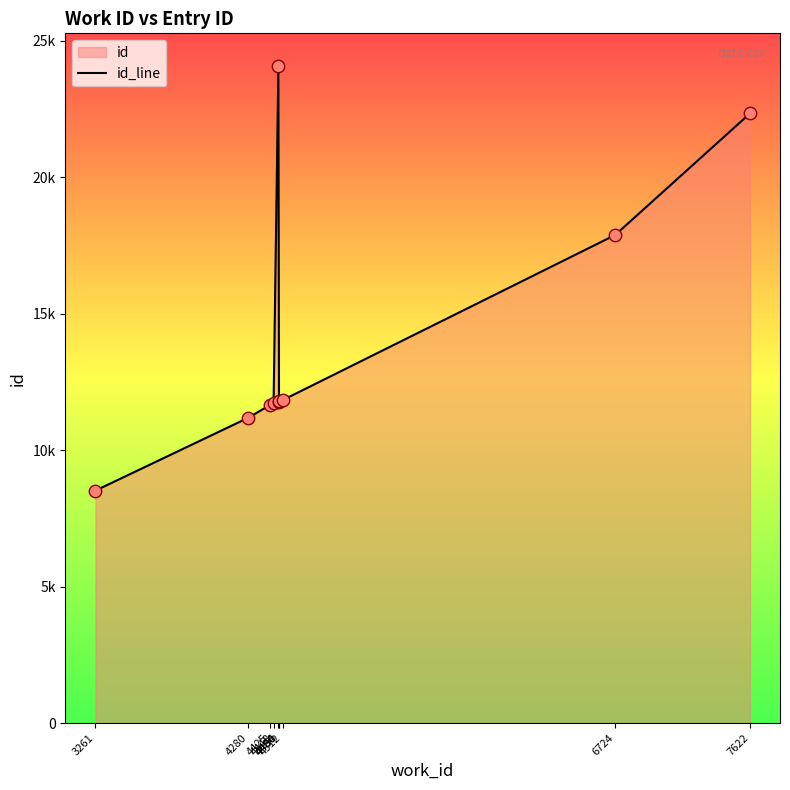

What is the change in value from 4480 to 4486?

-12287